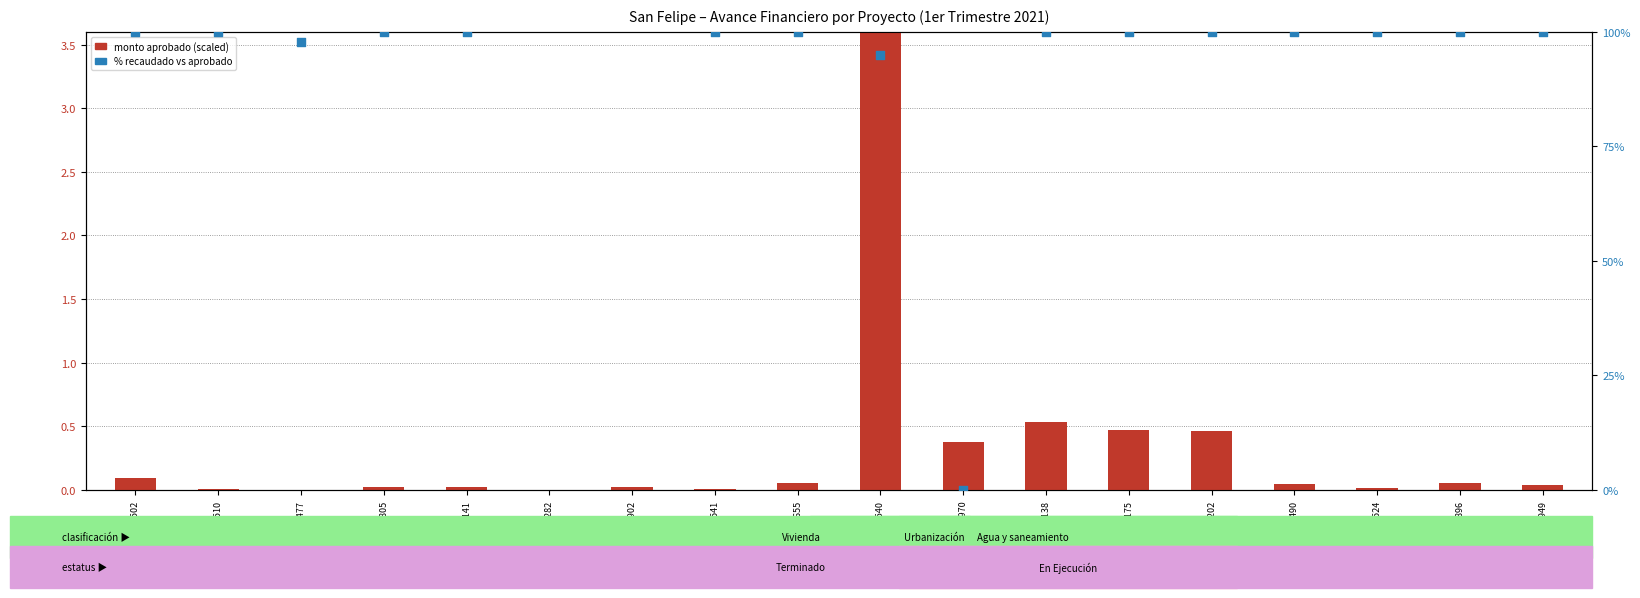

Which series has the largest total across all categories?

% recaudado vs aprobado